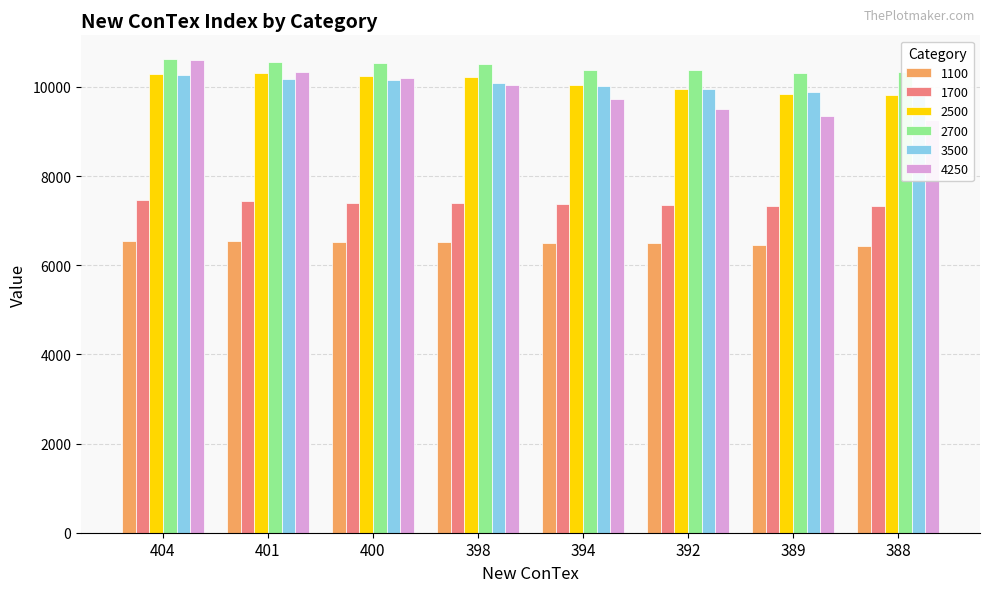

What is the difference between the second highest and second lowest values in the 3500 series?

283